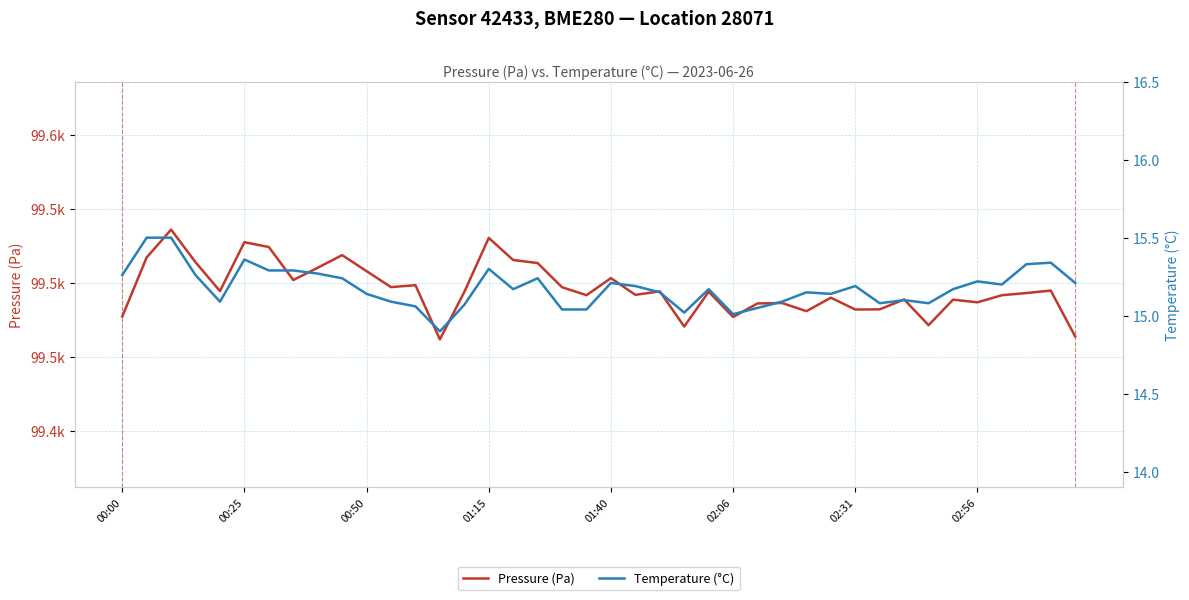

What is the average value of the Pressure (Pa) series?

99495.9